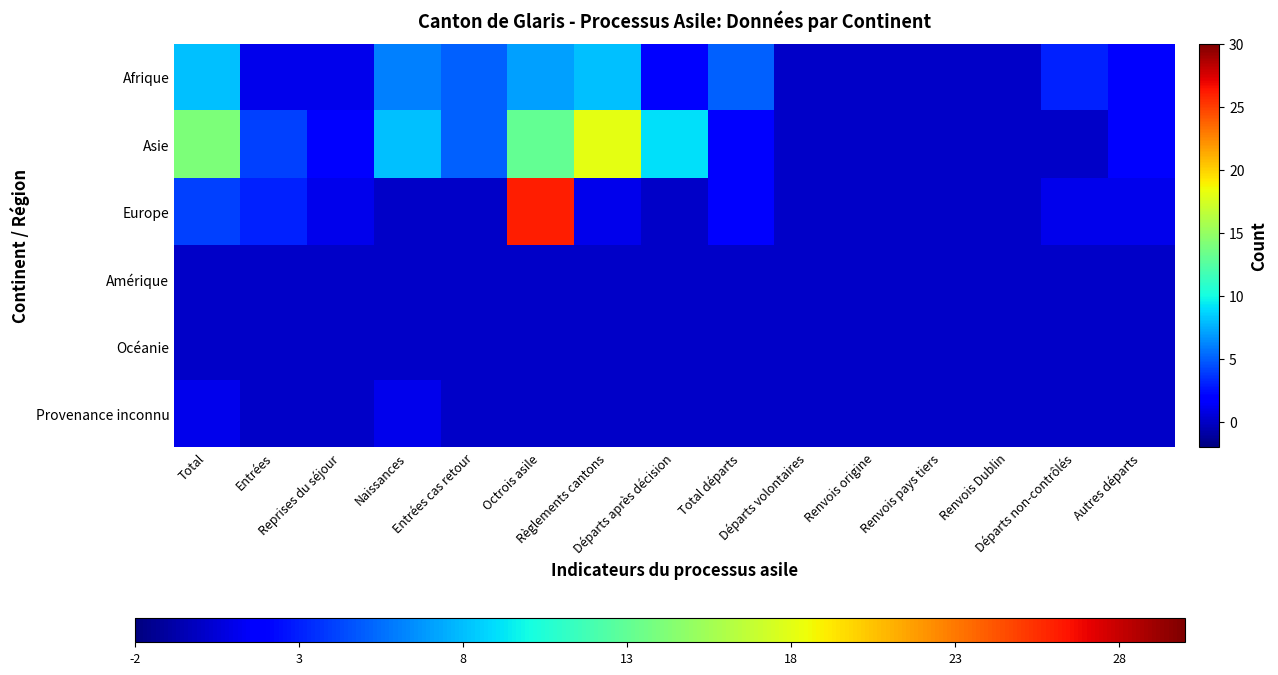

What is the difference between the highest and lowest values at Départs après décision?

9